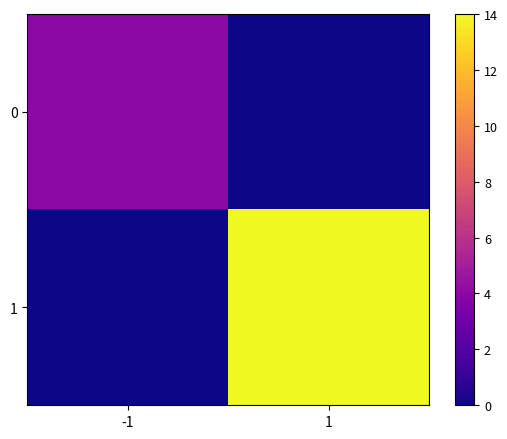

How many data points does each series have?

2